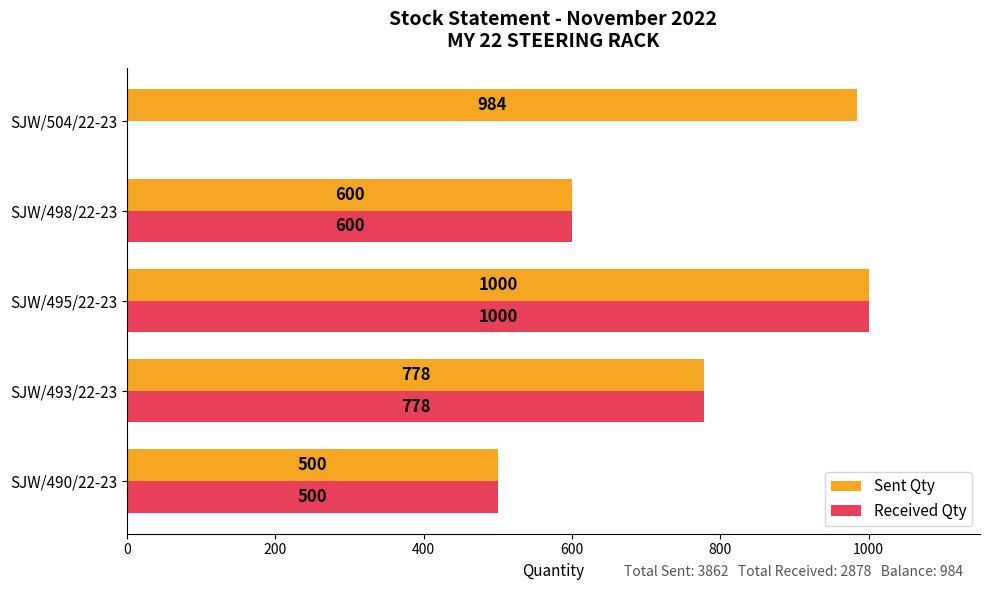

What is the sum of all Received Qty values?

2878